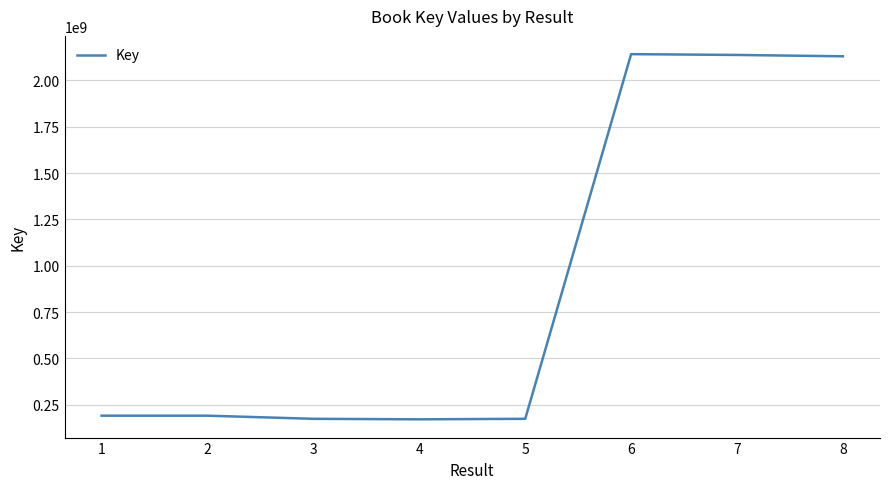

What is the maximum value shown in the chart?

2141962083